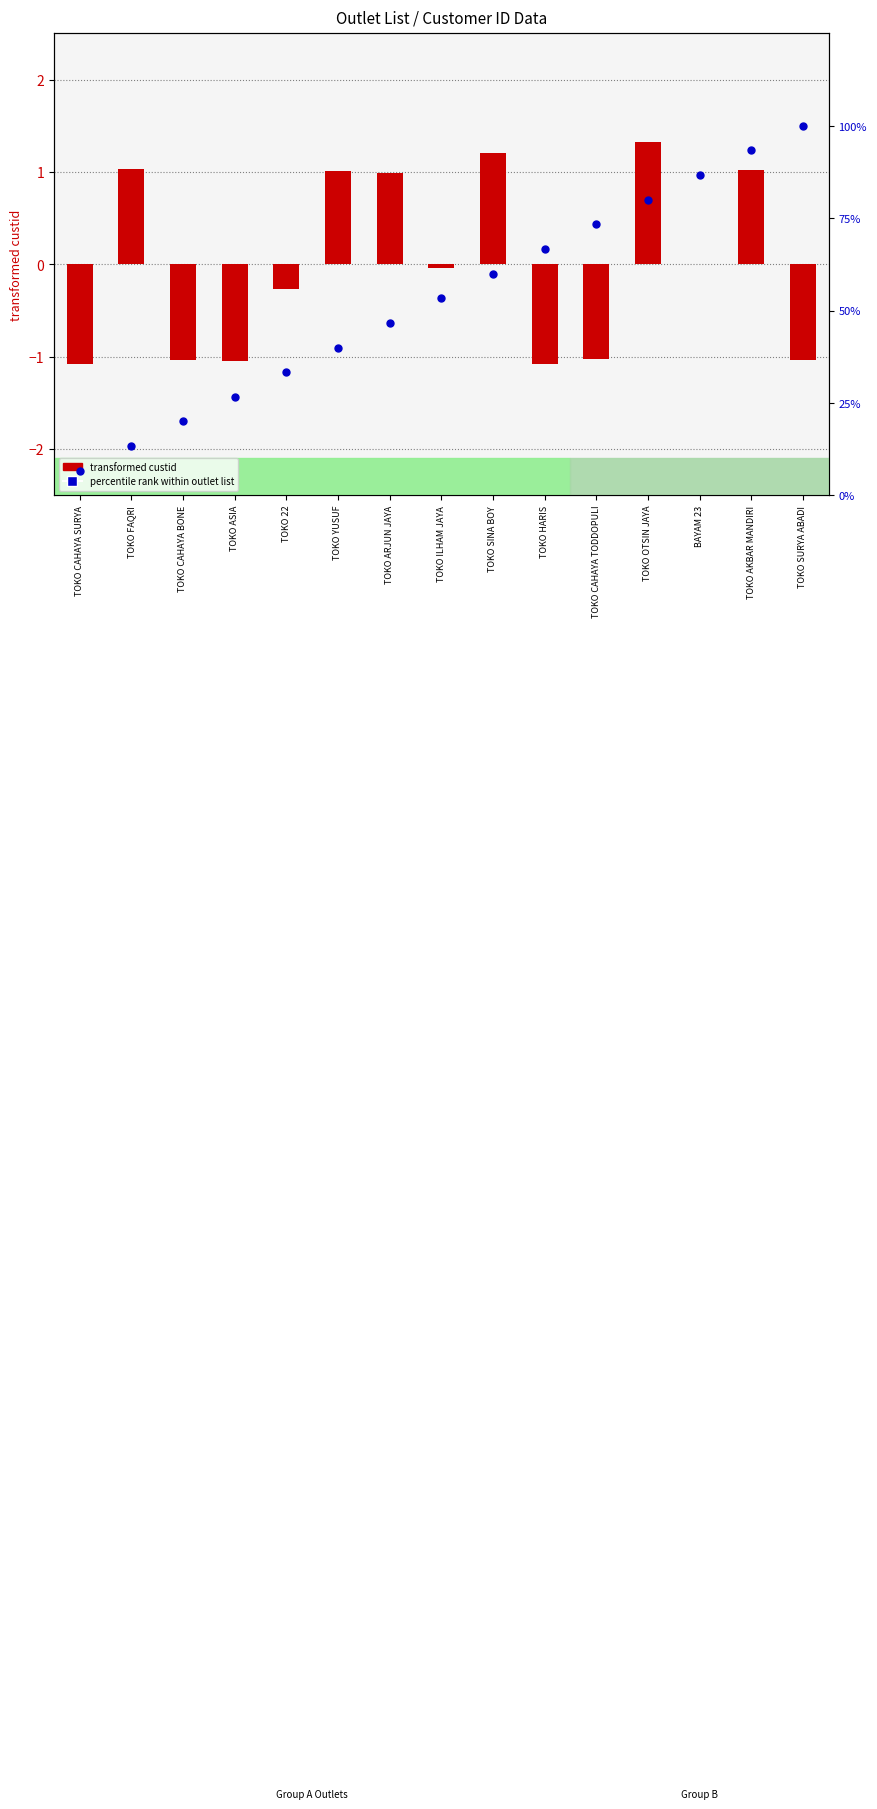

Is the value of percentile rank within outlet list at TOKO ARJUN JAYA greater than the value of transformed custid at TOKO 22?

Yes